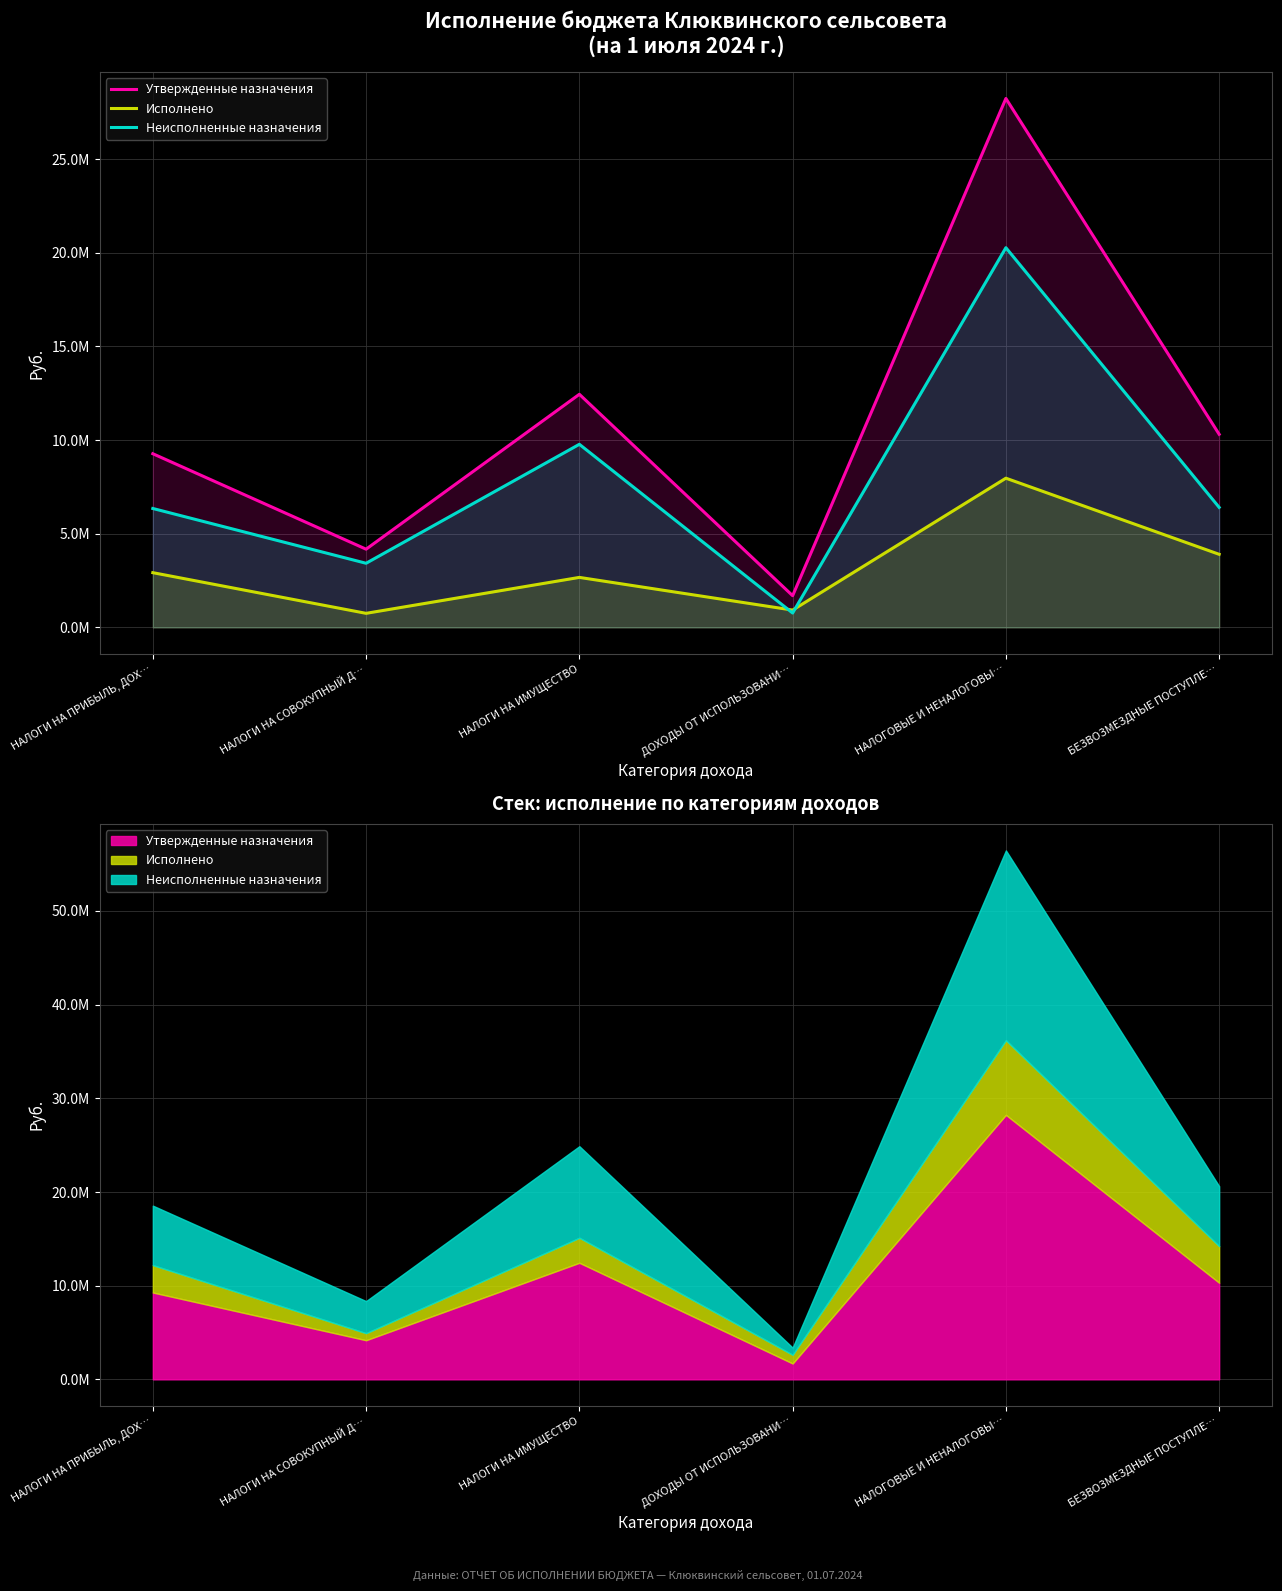

What position from the left is НАЛОГОВЫЕ И НЕНАЛОГОВЫ…?

5